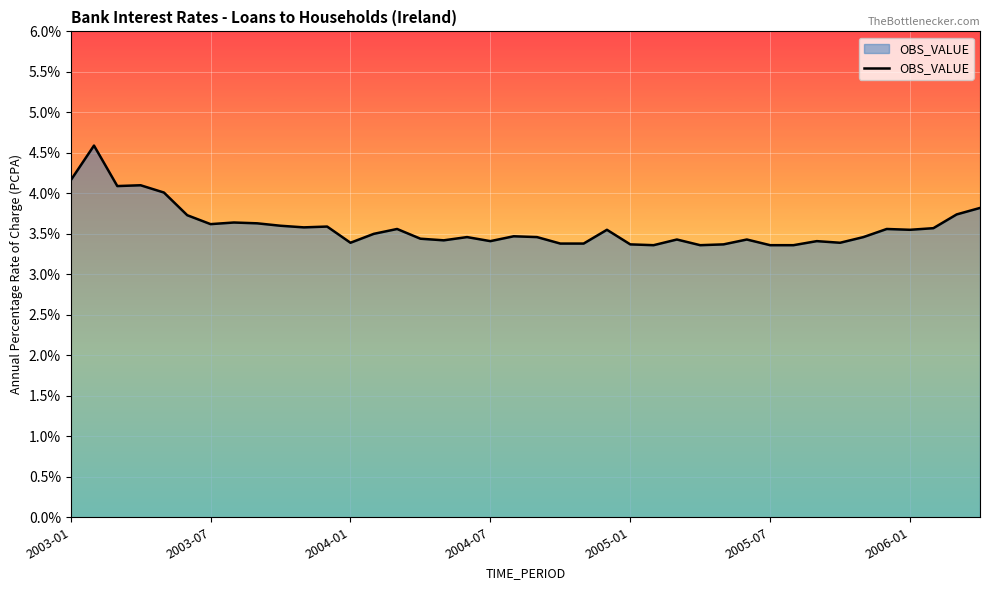

What is the minimum value shown in the chart?

3.4